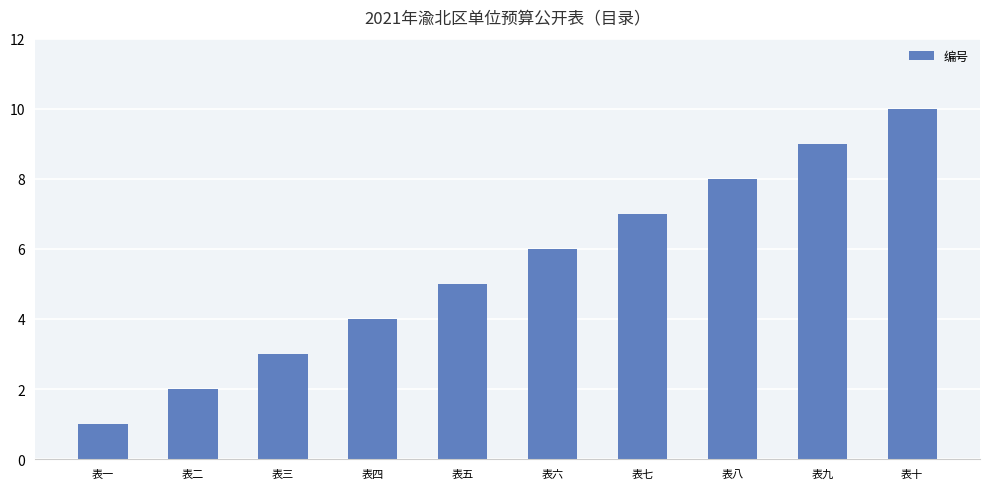

What is the ratio of the value at 表二 to the value at 表一?

2.0